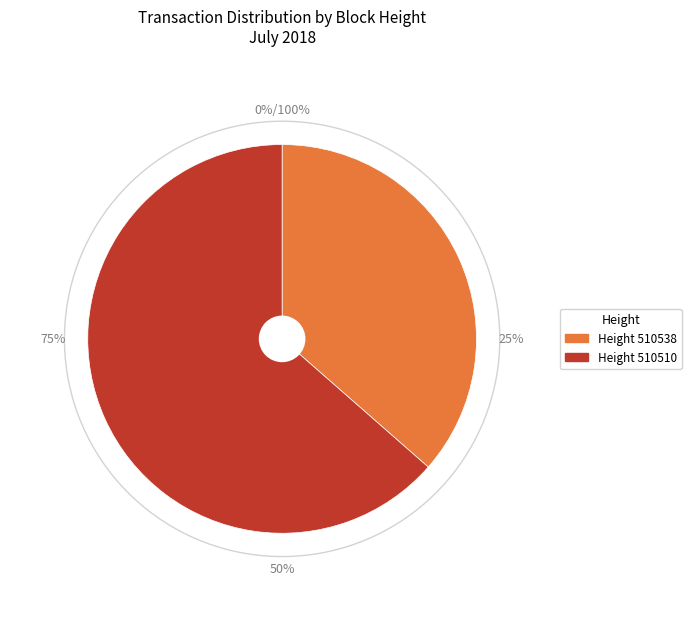

To the nearest percent, what portion does 510538 represent?

36%